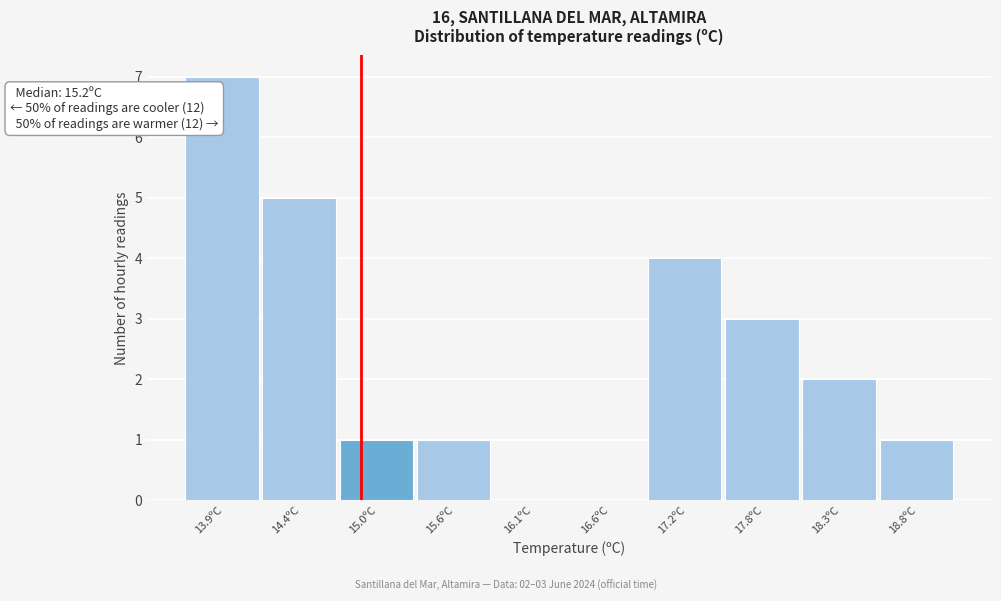

Reading left to right, extract all data points from this chart.

13.9ºC=7	14.4ºC=5	15.0ºC=1	15.6ºC=1	16.1ºC=0	16.6ºC=0	17.2ºC=4	17.8ºC=3	18.3ºC=2	18.8ºC=1